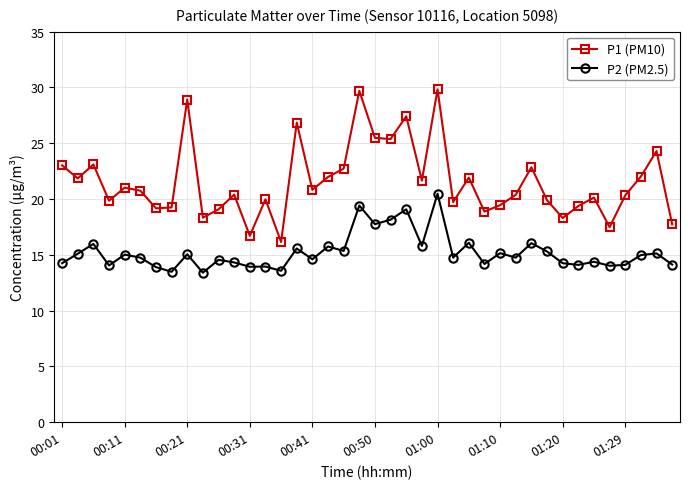

How many interior local valleys does the P1 (PM10) series have?

13